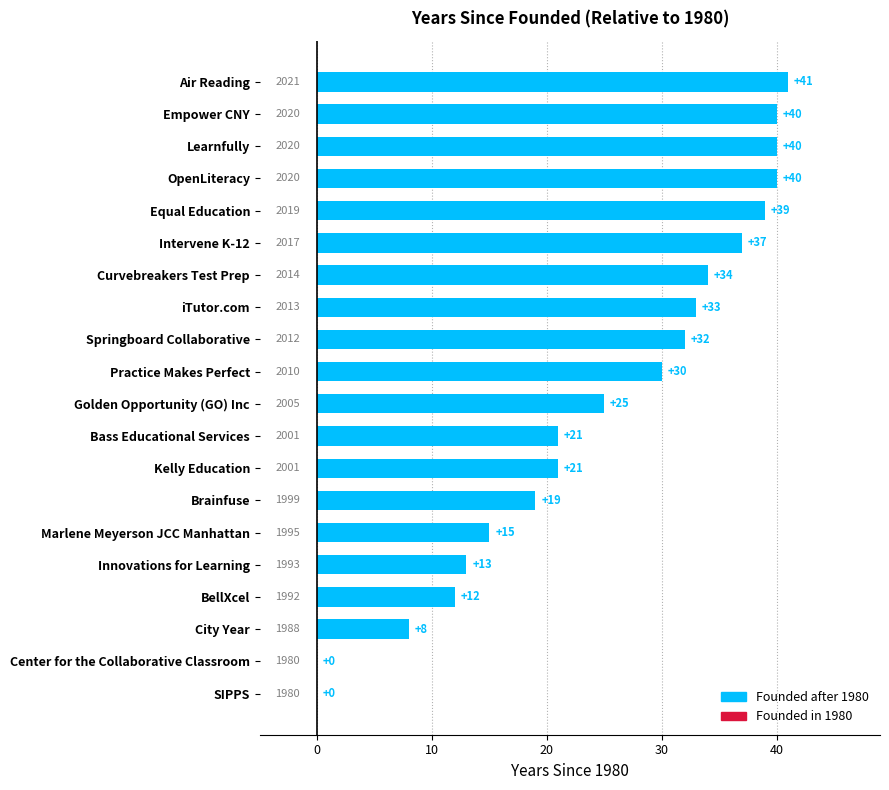

Is it true that the value at Empower CNY is 56?

False